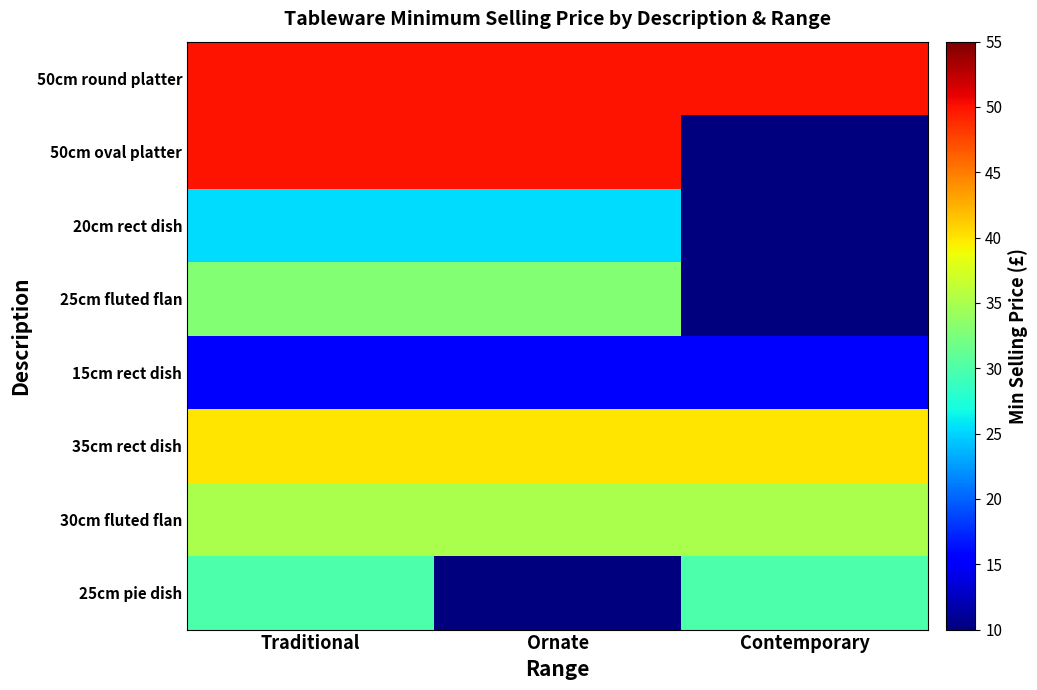

Between Traditional and Contemporary, which series saw the biggest shift?

50cm oval platter